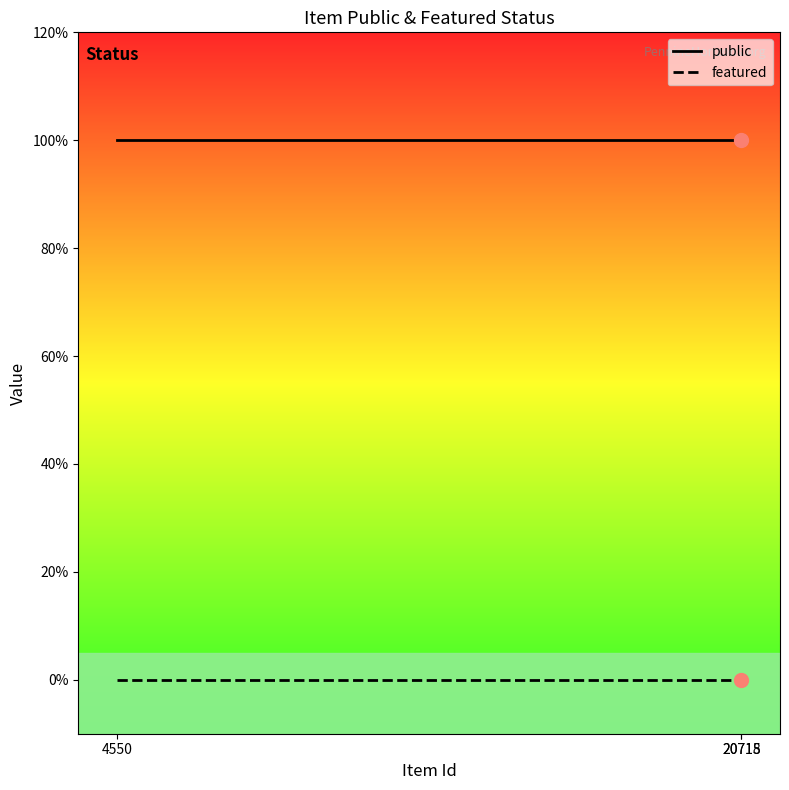

The value of public at 20715 is 2. True or false?

False